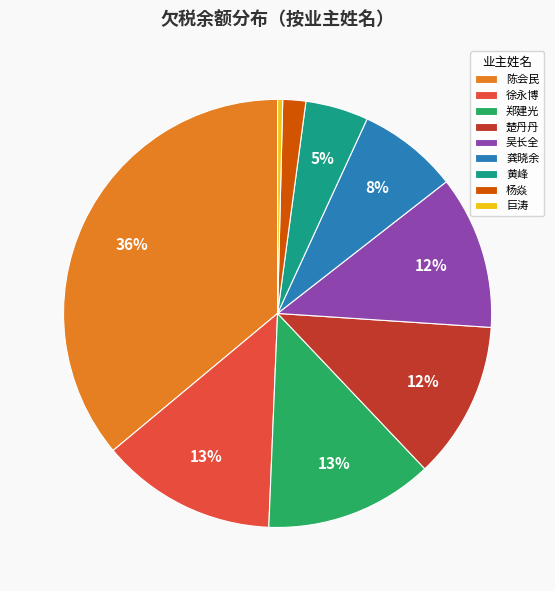

To the nearest percent, what portion does 陈会民 represent?

36%